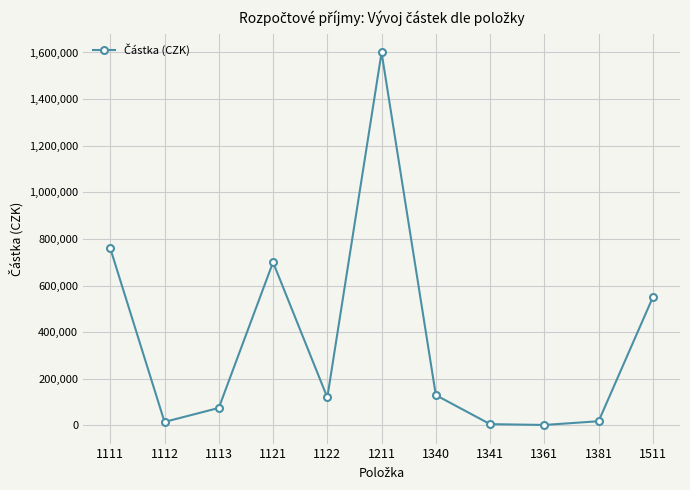

Does the chart have visible grid lines?

Yes